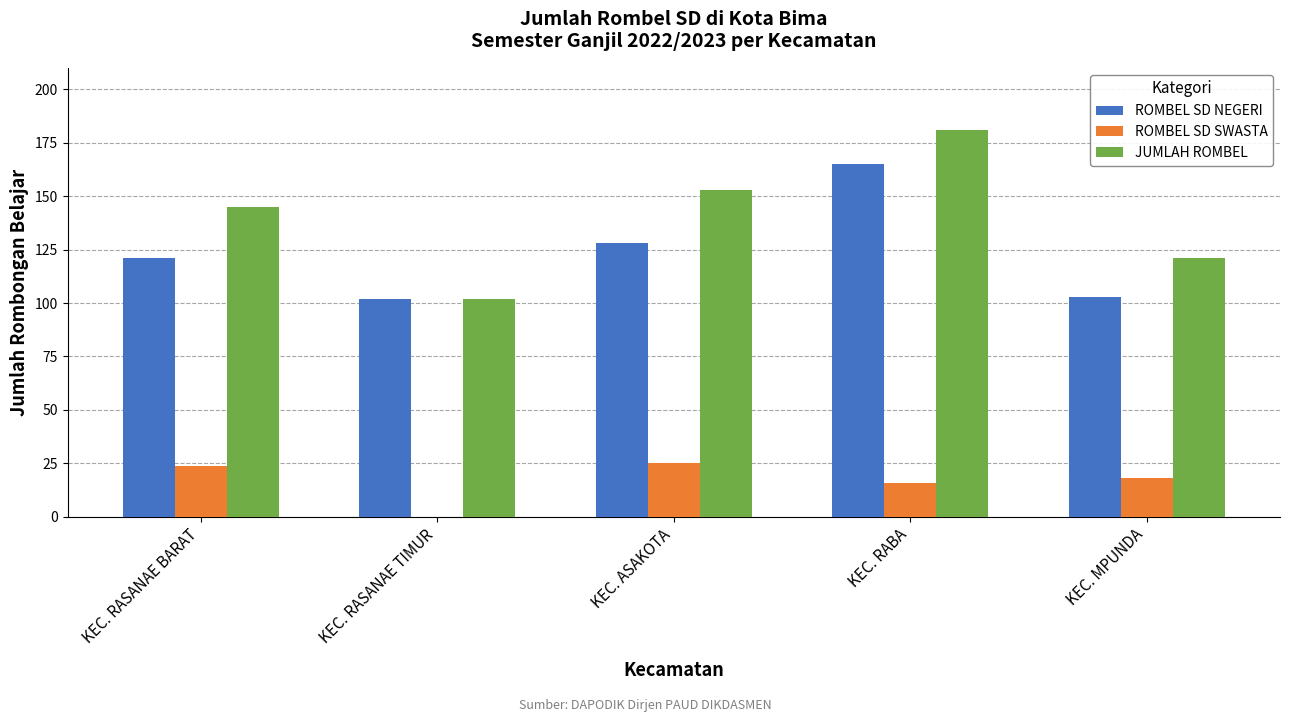

What is the spread (max minus min) of values at KEC. RASANAE TIMUR?

102